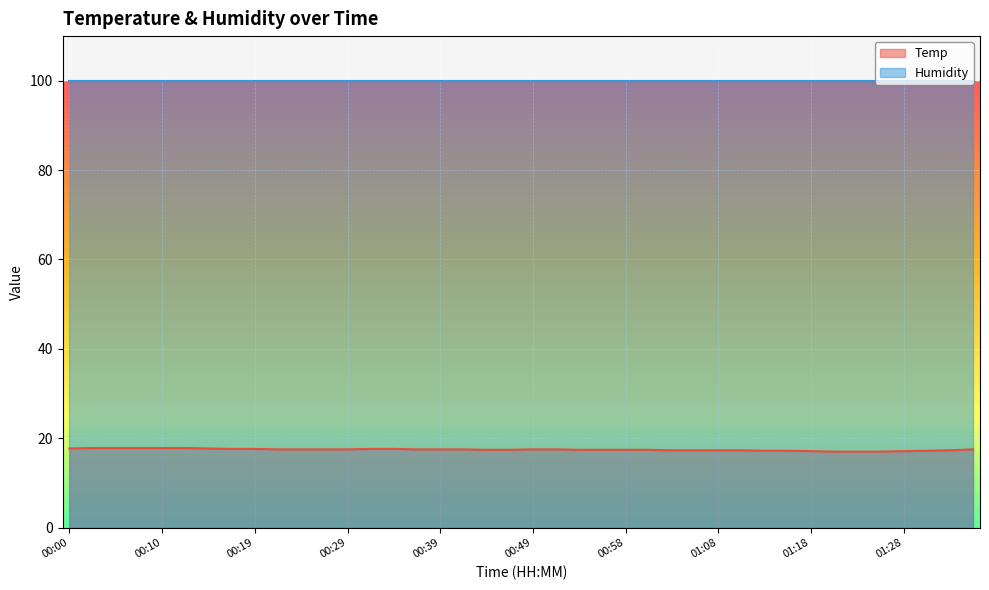

What is the smallest value displayed?

17.0